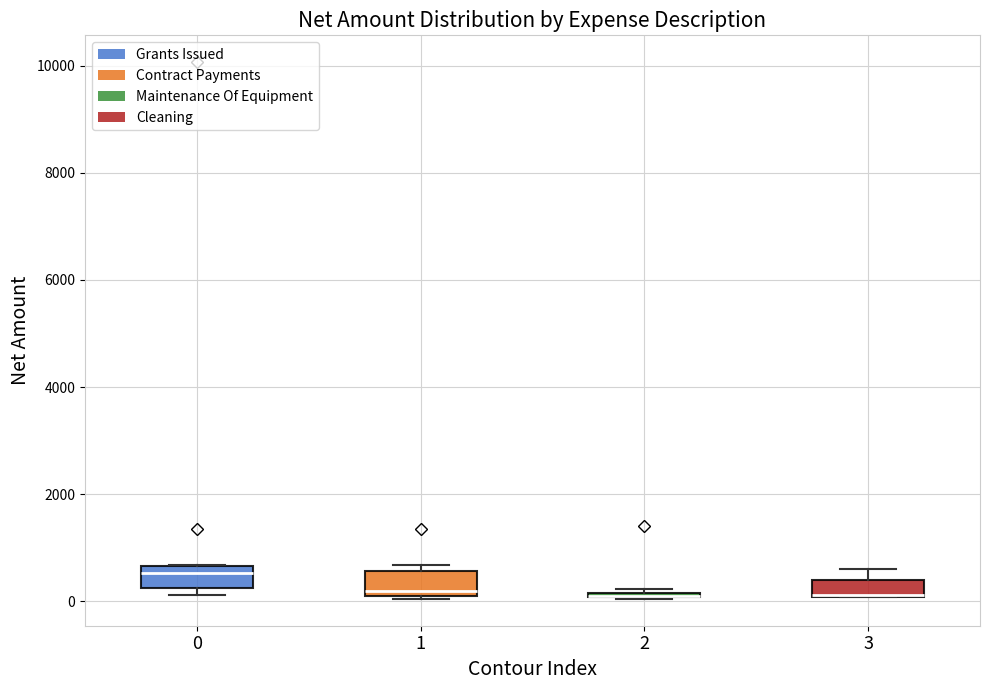

Where is the upper edge of the box at x = 0 on the y-axis? The values are not printed on the chart, so give them approximately, as read against the axis.

600